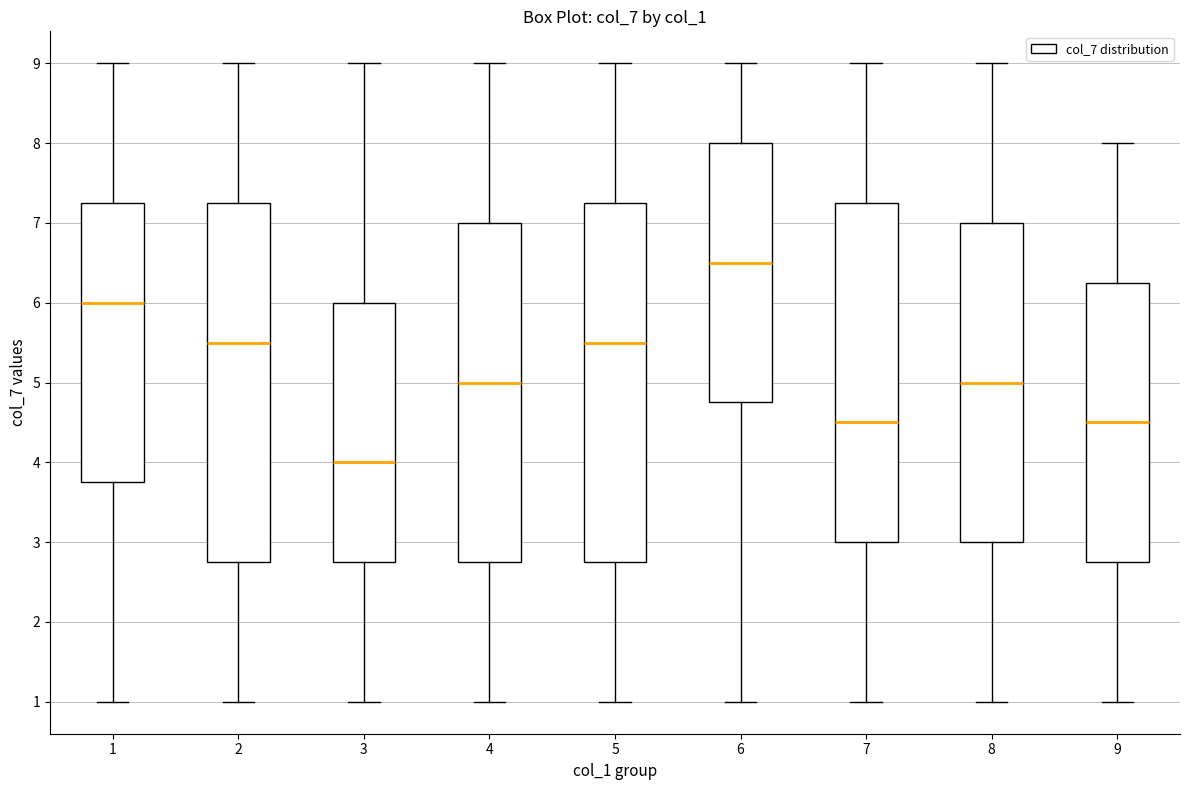

Reading left to right, transcribe this box plot: for each box, give where its median line is, the range the box spans, and where its two whiskers end, as read against the y-axis. The values are not printed on the chart, so give them approximately, as read against the axis.

1: median 6.0, box 3.8 to 7.3, whiskers 1.0 to 9.0
2: median 5.5, box 2.8 to 7.3, whiskers 1.0 to 9.0
3: median 4.0, box 2.8 to 6.0, whiskers 1.0 to 9.0
4: median 5.0, box 2.8 to 7.0, whiskers 1.0 to 9.0
5: median 5.5, box 2.8 to 7.3, whiskers 1.0 to 9.0
6: median 6.5, box 4.8 to 8.0, whiskers 1.0 to 9.0
7: median 4.5, box 3.0 to 7.3, whiskers 1.0 to 9.0
8: median 5.0, box 3.0 to 7.0, whiskers 1.0 to 9.0
9: median 4.5, box 2.8 to 6.3, whiskers 1.0 to 8.0